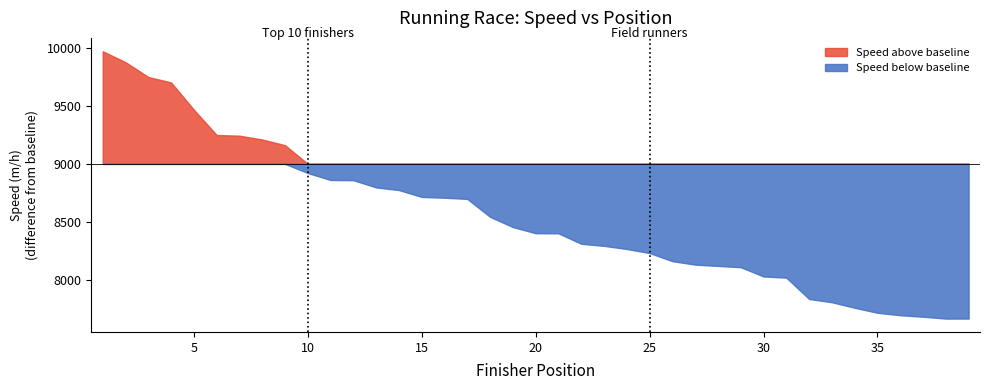

What is the total value across all series at 38?

7686